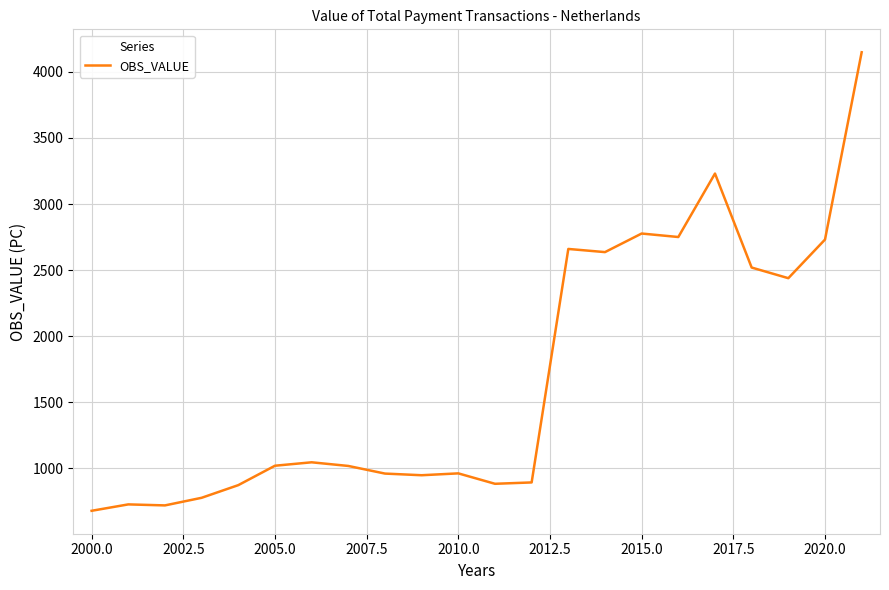

What is the minimum value shown in the chart?

679.0